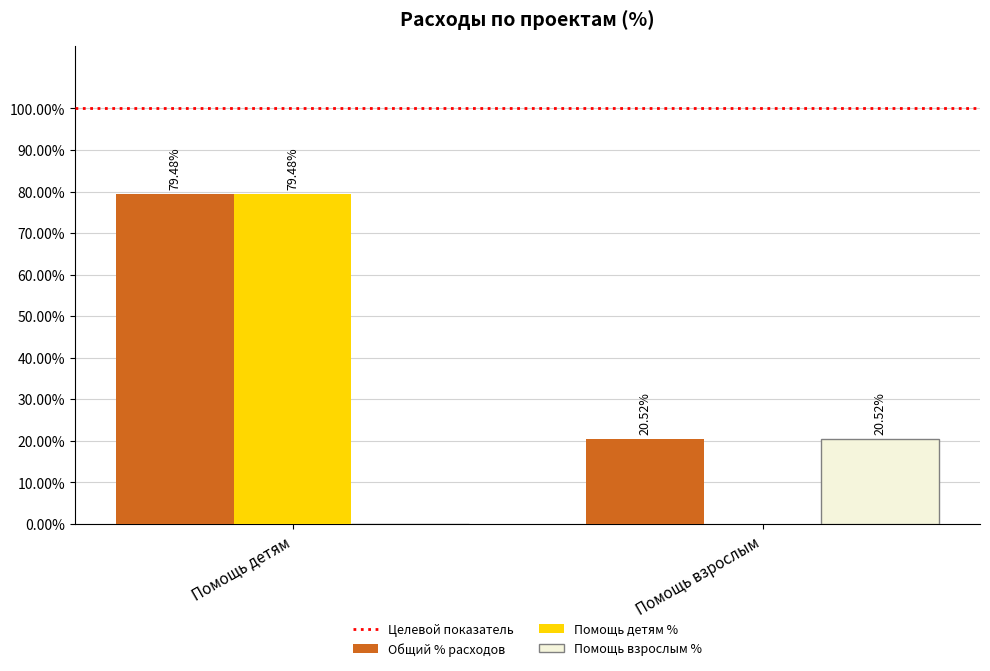

Between Помощь детям and Помощь взрослым, which series saw the biggest shift?

Помощь детям %